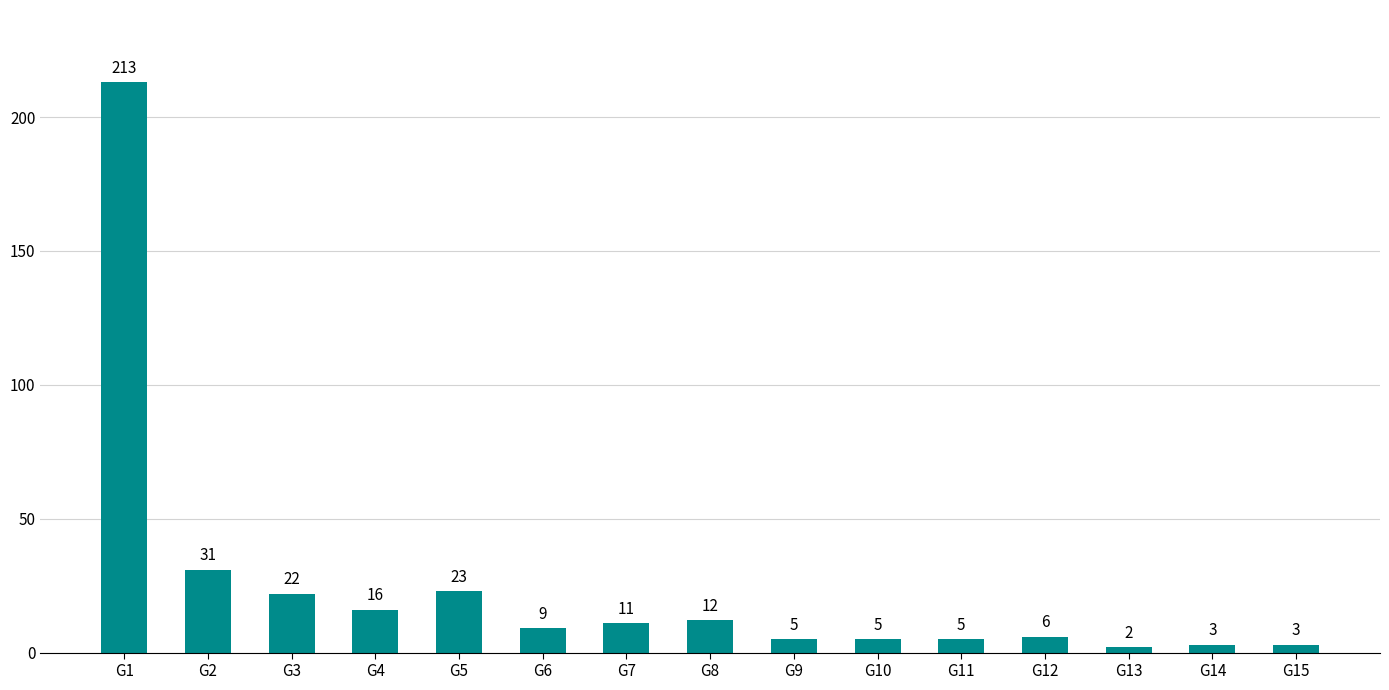

What is the value of the 4th bar from the left?

16